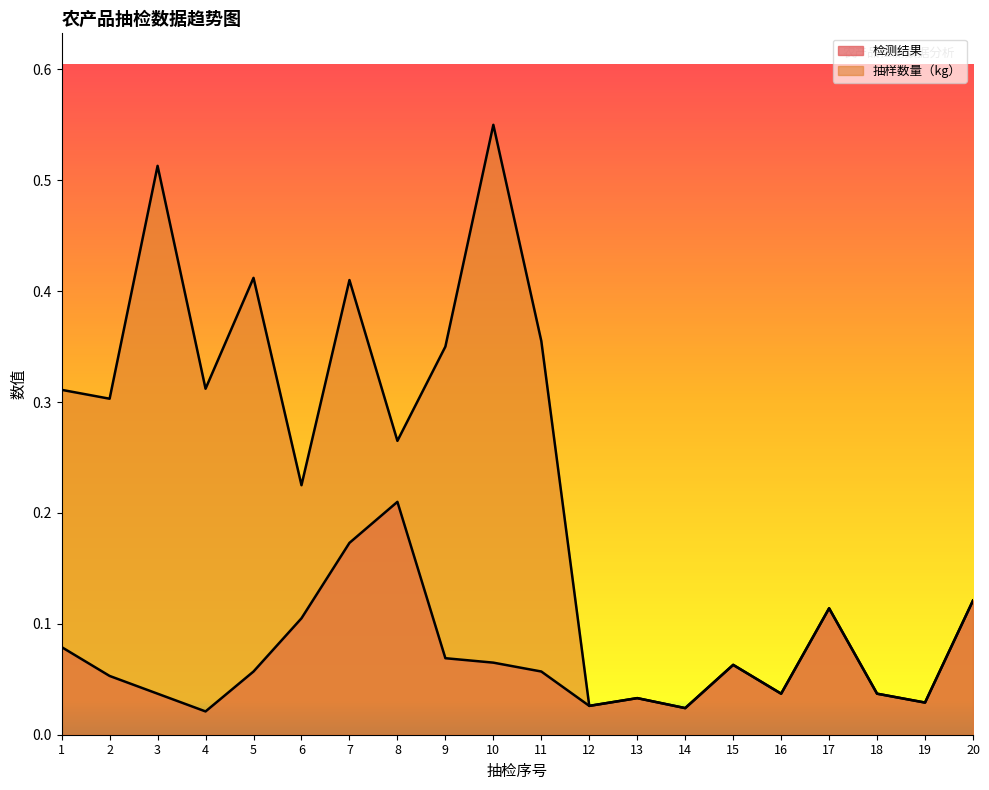

Rank the series by their maximum value, from highest to lowest.

抽样数量（kg）, 检测结果